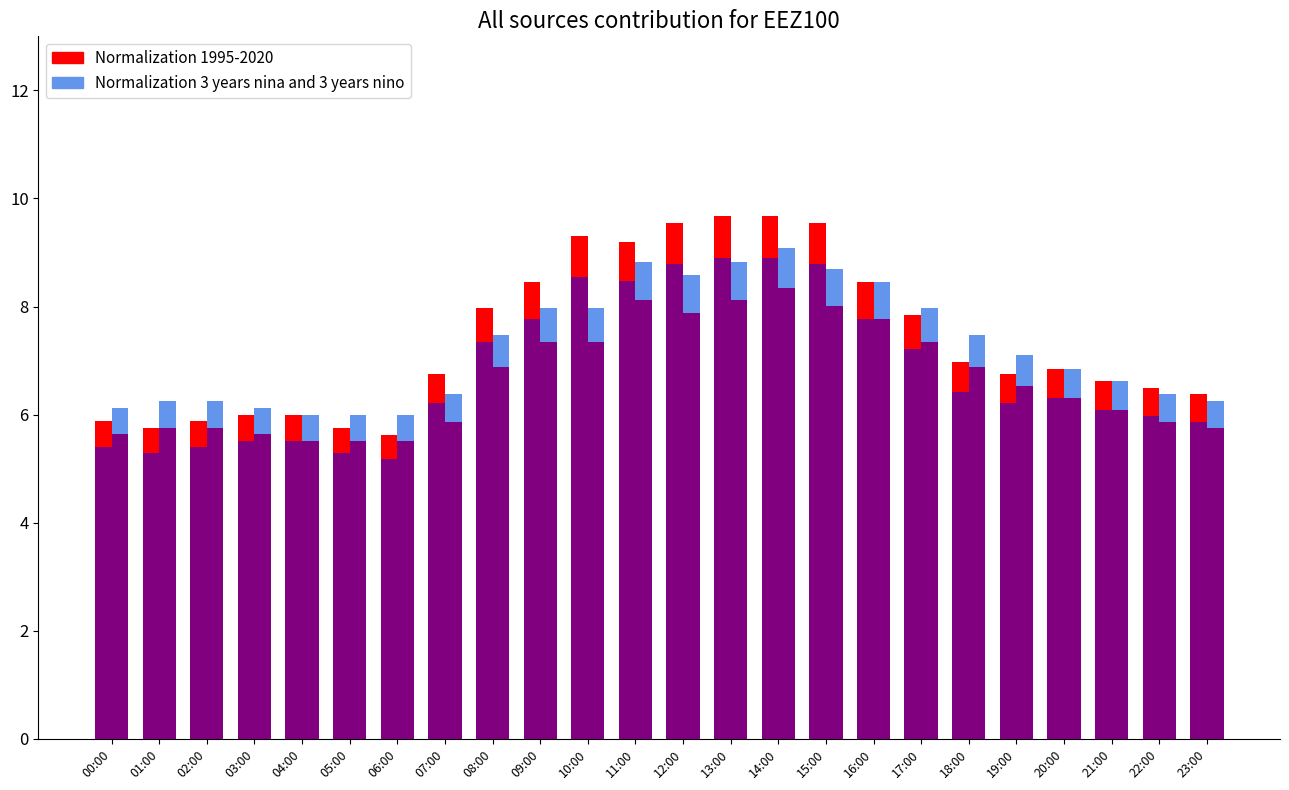

What are all the series names shown in the legend?

Normalization 1995-2020, Normalization 3 years nina and 3 years nino